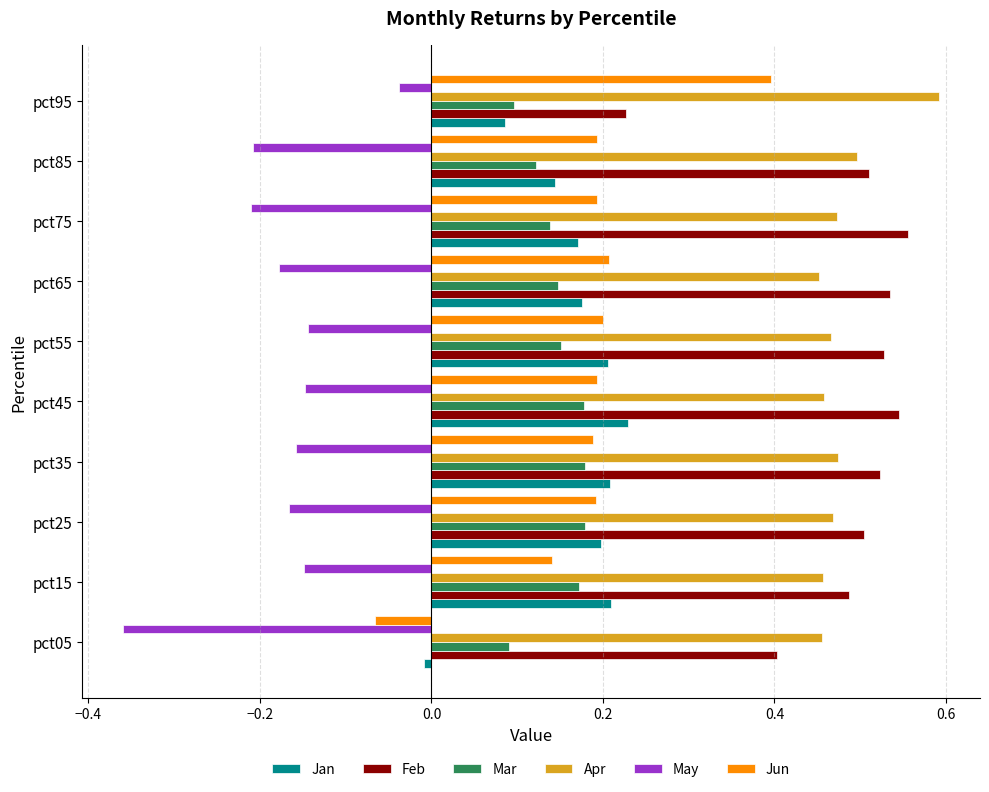

Which category has the highest value across all series?

pct95